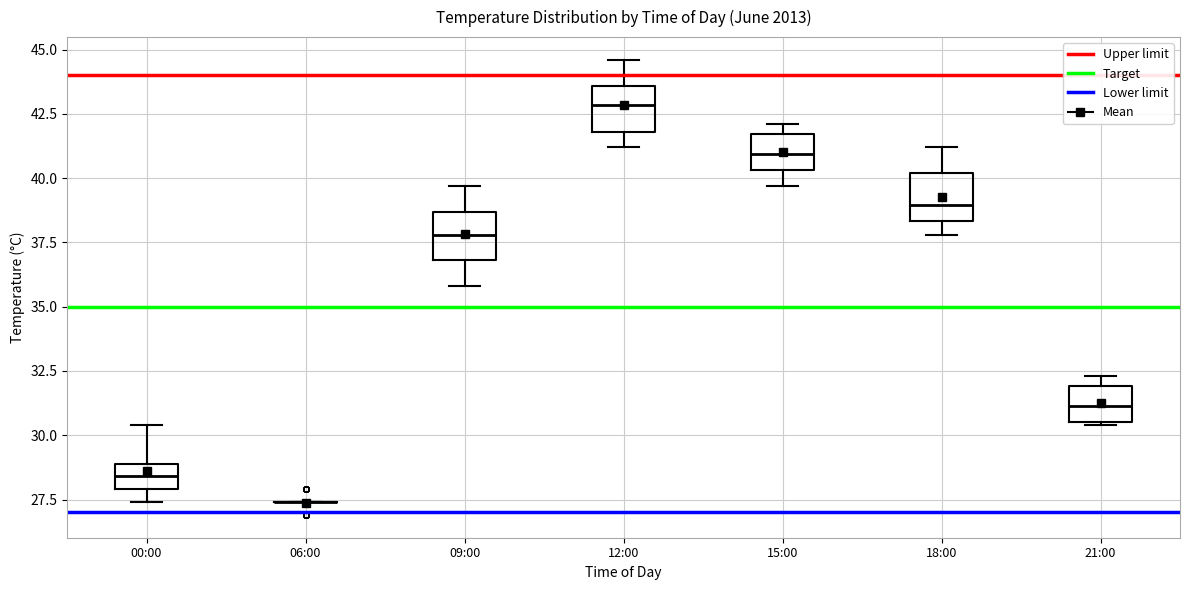

Reading left to right, transcribe this box plot: for each box, give where its median line is, the range the box spans, and where its two whiskers end, as read against the y-axis. The values are not printed on the chart, so give them approximately, as read against the axis.

00:00: median 28.5, box 28.0 to 29.0, whiskers 27.5 to 30.5
06:00: box collapsed to a line at 27.5, whiskers 27.5 to 27.5
09:00: median 38.0, box 37.0 to 38.5, whiskers 36.0 to 39.5
12:00: median 43.0, box 42.0 to 43.5, whiskers 41.0 to 44.5
15:00: median 41.0, box 40.5 to 41.5, whiskers 39.5 to 42.0
18:00: median 39.0, box 38.5 to 40.0, whiskers 38.0 to 41.0
21:00: median 31.0, box 30.5 to 32.0, whiskers 30.5 to 32.5